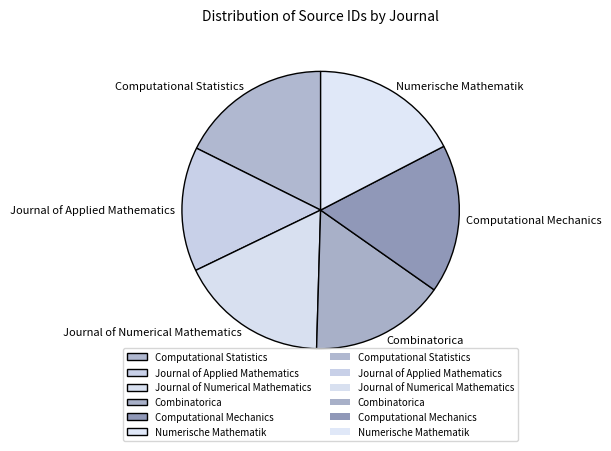

Which category has the smallest portion of the pie?

Journal of Applied Mathematics